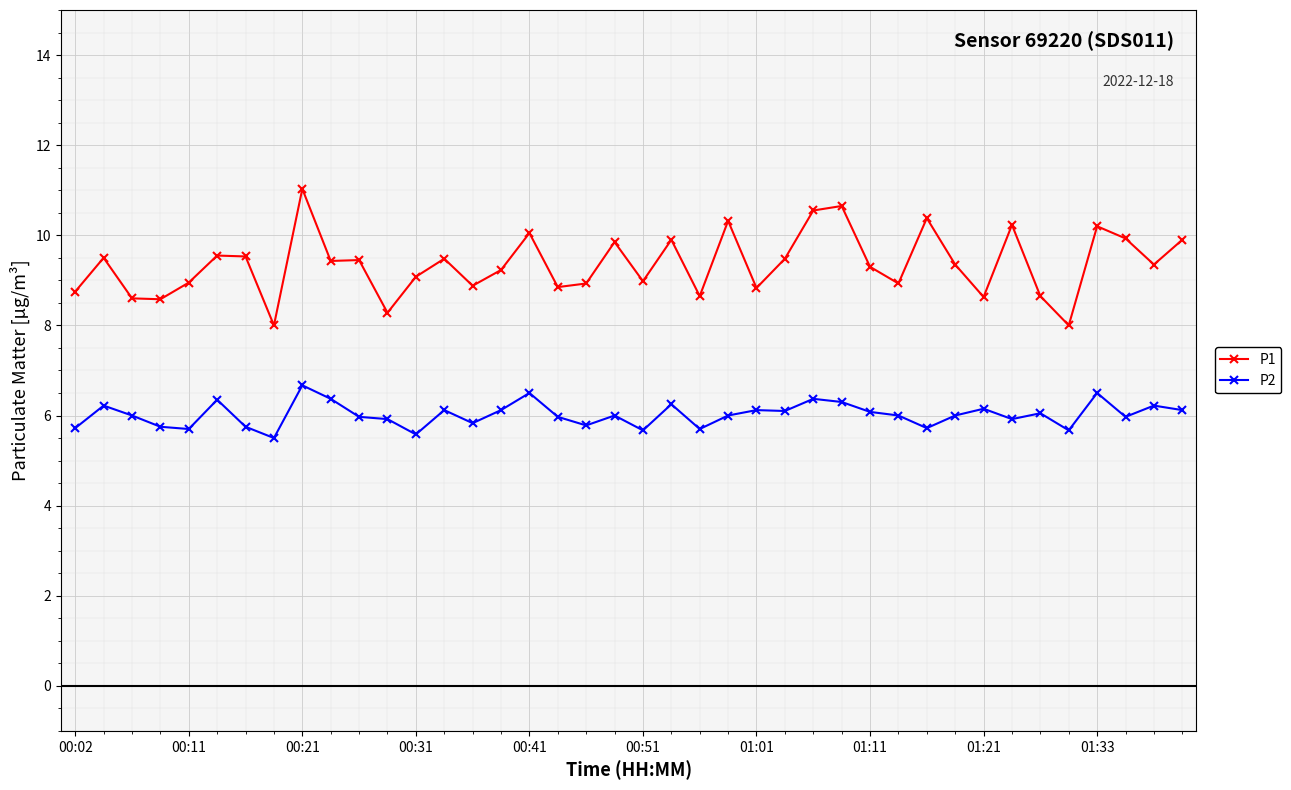

Which series has the largest range (max minus min)?

P1